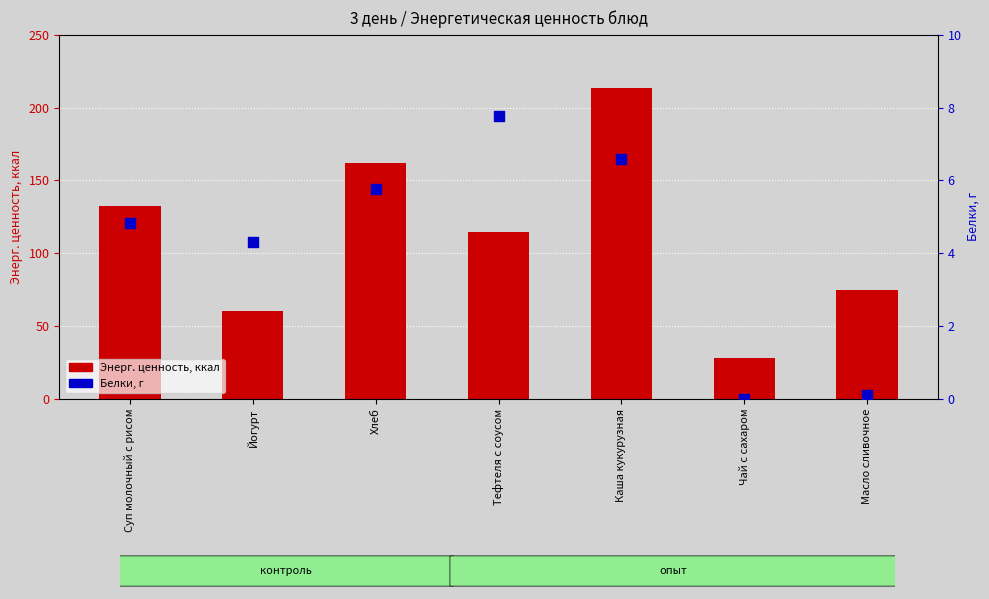

At which category is the sum across all series the highest?

Каша кукурузная